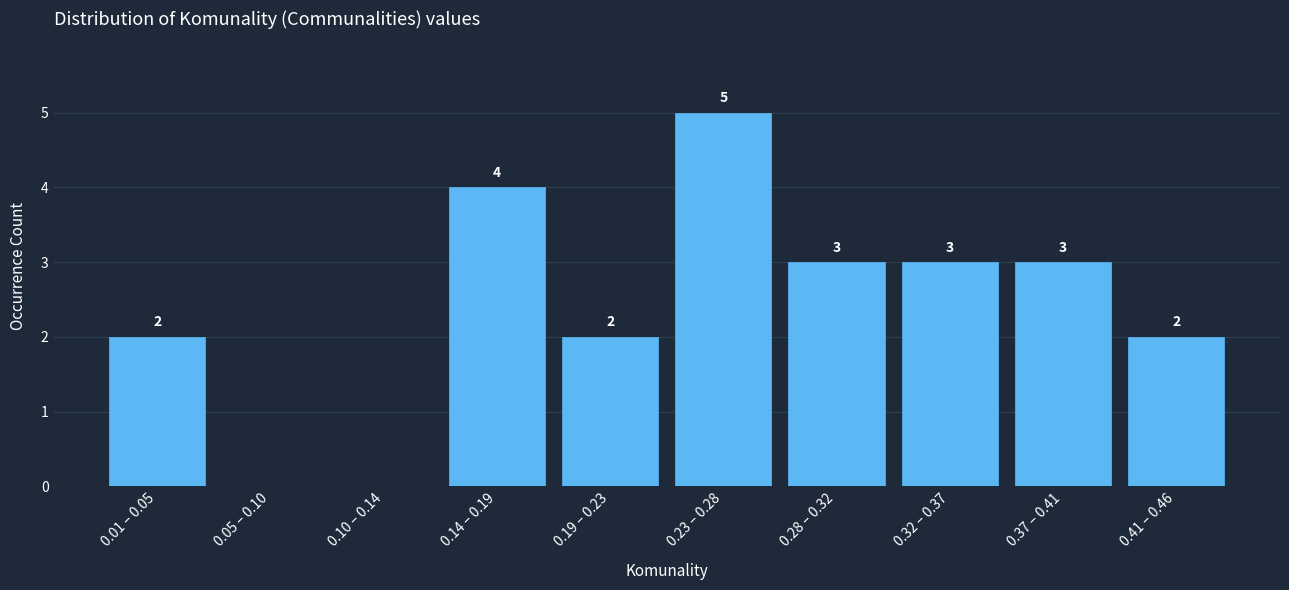

Reading left to right, extract all data points from this chart.

0.01 – 0.05=2	0.05 – 0.10=0	0.10 – 0.14=0	0.14 – 0.19=4	0.19 – 0.23=2	0.23 – 0.28=5	0.28 – 0.32=3	0.32 – 0.37=3	0.37 – 0.41=3	0.41 – 0.46=2